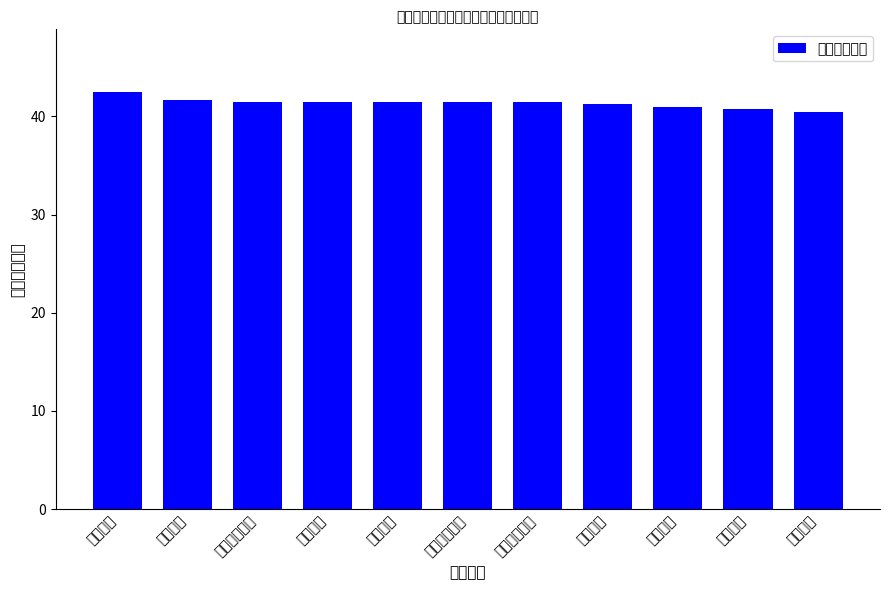

What is the average value?

41.4